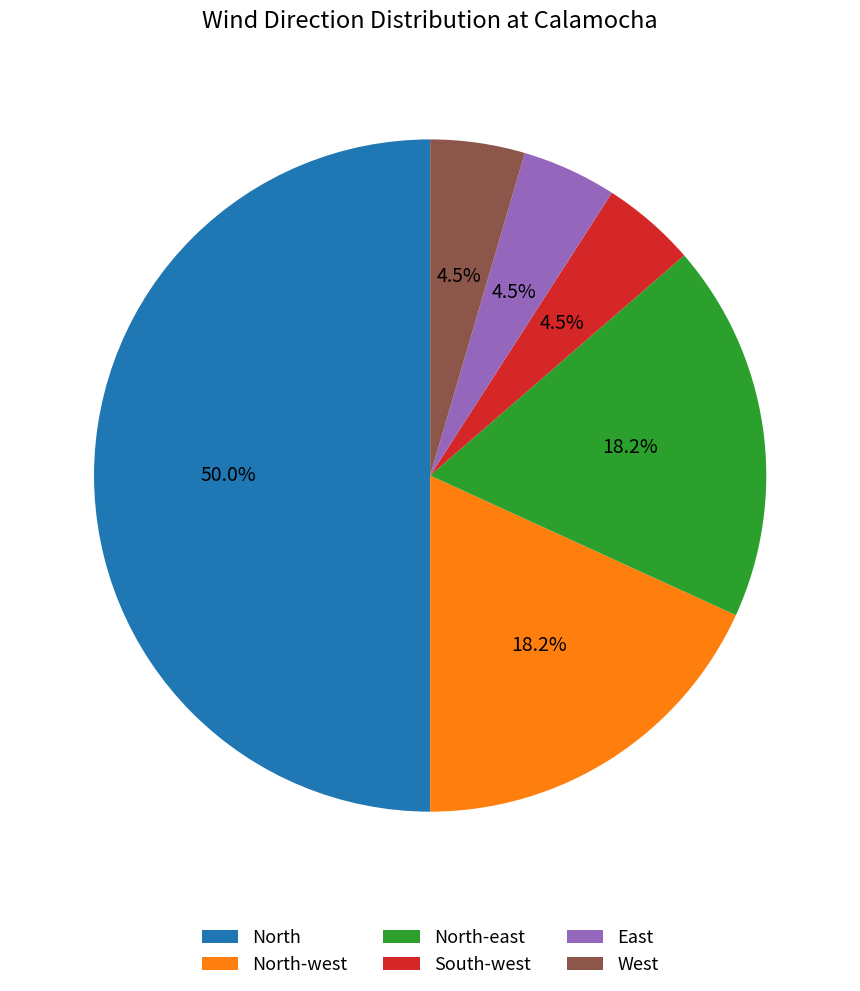

The North-east slice represents 4% of the pie. True or false?

False